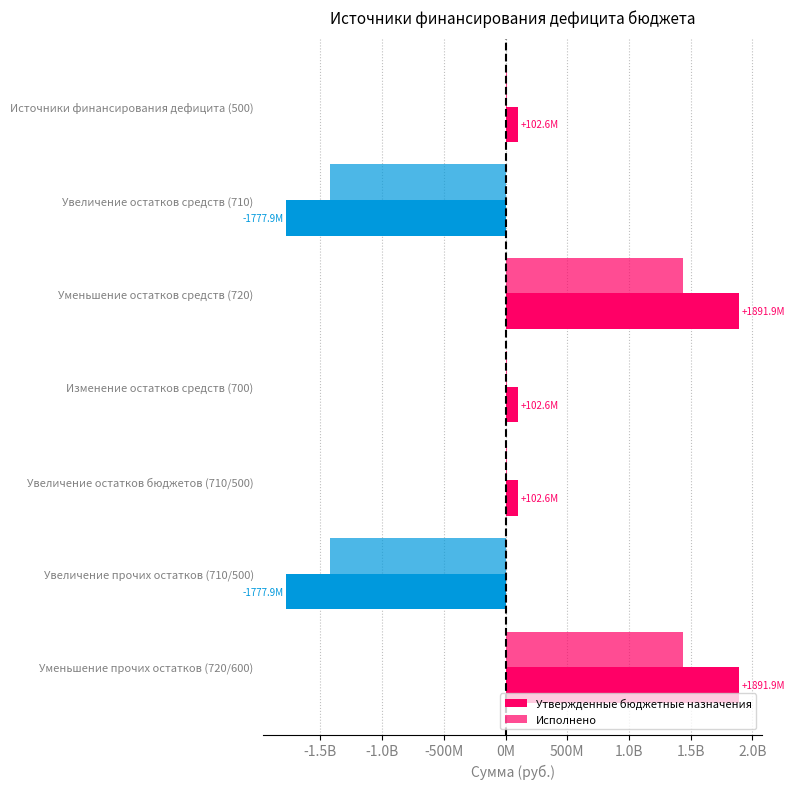

How many data points in Утвержденные бюджетные назначения are less than 102626675?

2